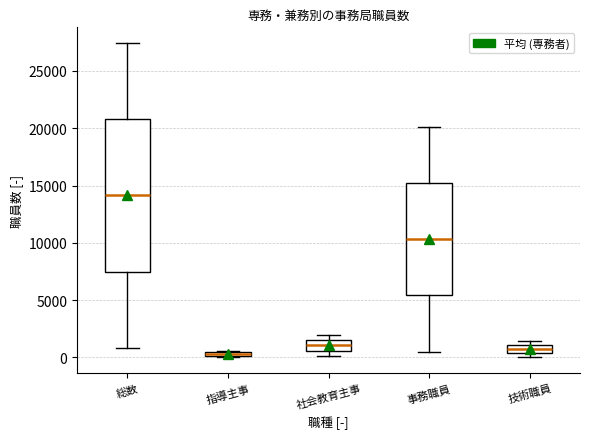

Where is the upper edge of the box for 技術職員 on the y-axis? The values are not printed on the chart, so give them approximately, as read against the axis.

1000